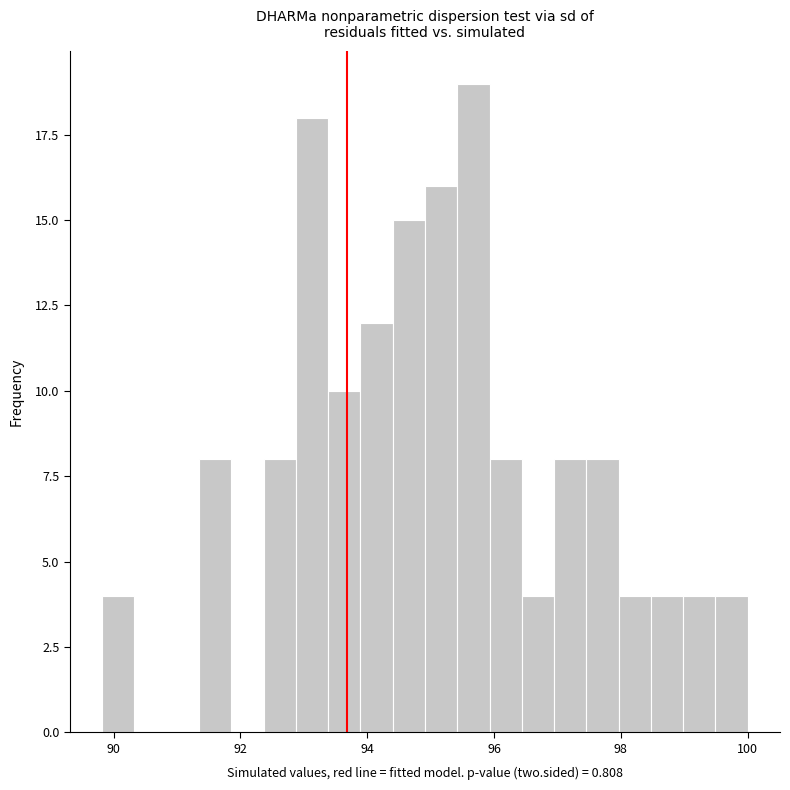

Around what value on the x-axis is the tallest bar? Give the approximate position of its centre, as read against the axis.

95.6